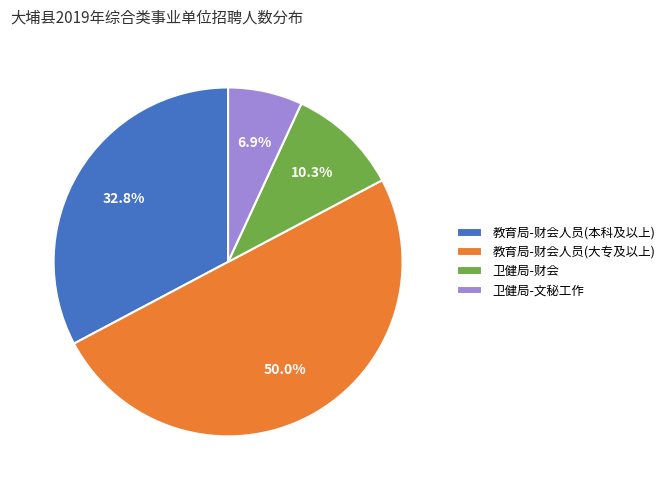

Does 教育局-财会人员(本科及以上) represent more than half of the total?

No